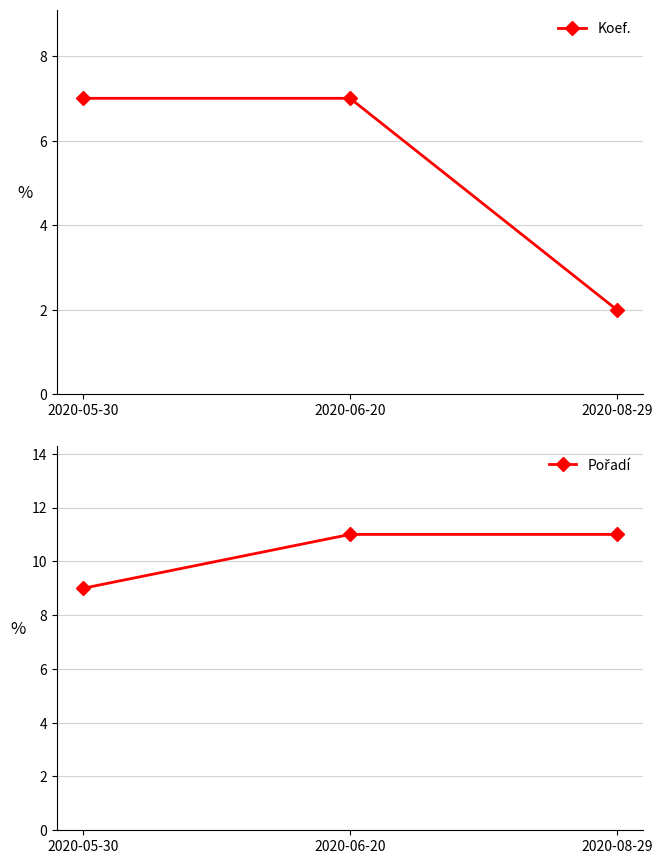

Is it true that Koef. equals 3 at 2020-08-29?

False